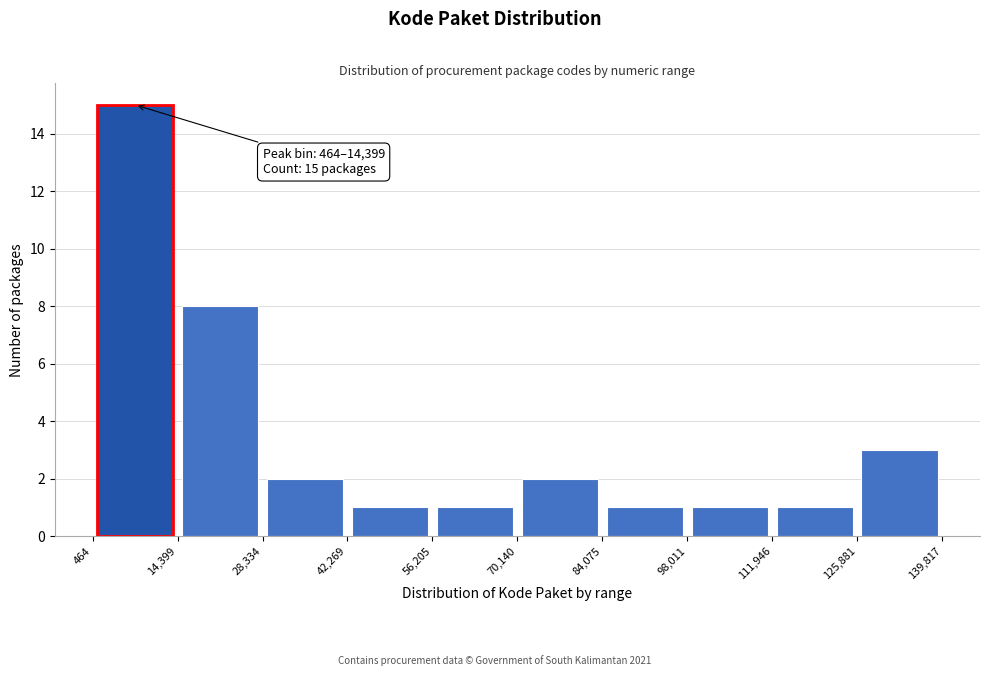

Which range on the x-axis has the tallest bar?

464 to 14,399